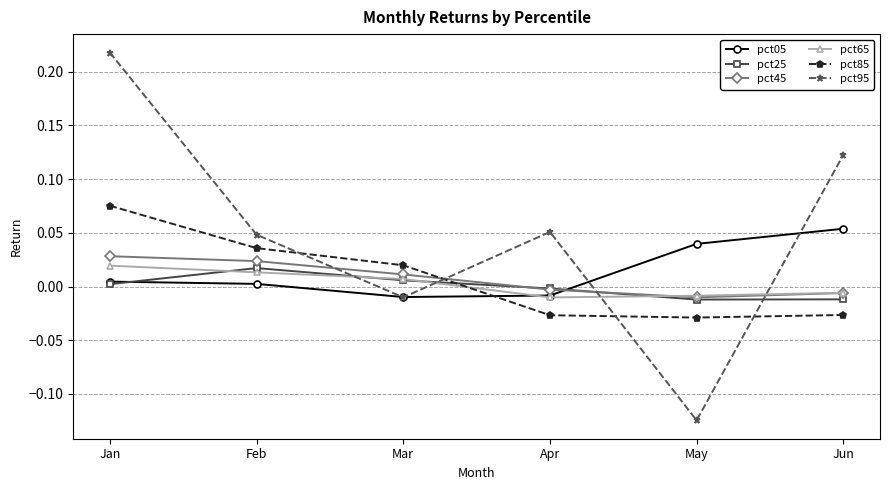

Which series has the widest spread of values?

pct95